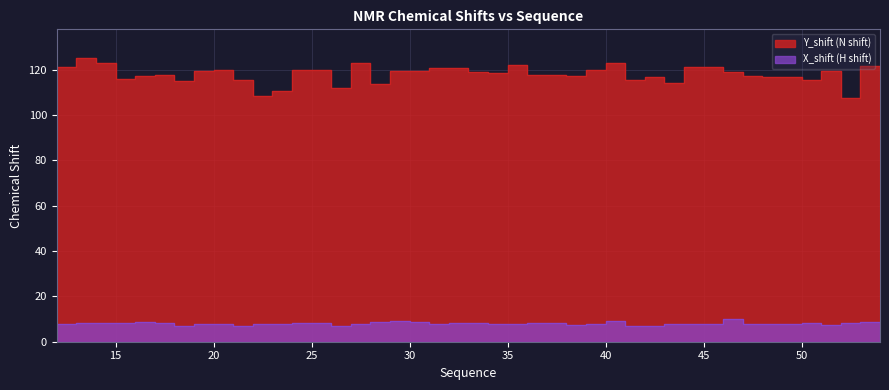

Between 14 and 29, which series saw the biggest shift?

Y_shift